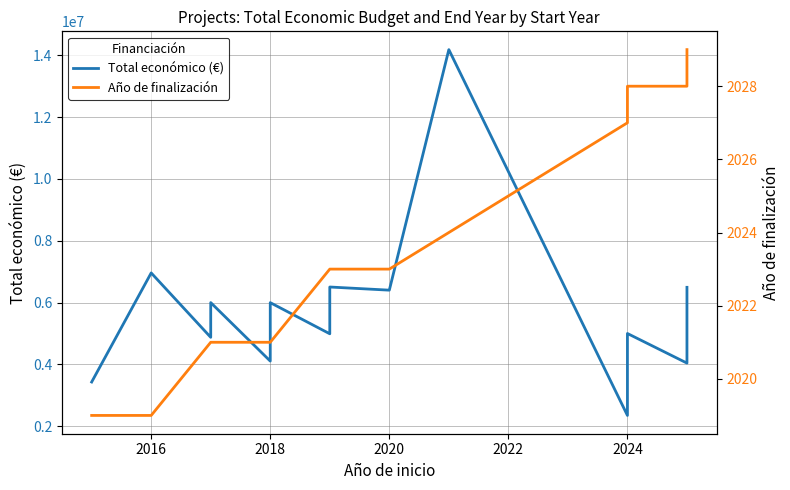

Reading left to right, transcribe all the data shown in this chart.

Total económico (€): 3429908	6960293	4875616	5999934	4107005	5998373	4990128	6504312	6402164	14186402	2348280	4876764	4999991	4041810	6494227
Año de finalización: 2019	2019	2021	2021	2021	2021	2023	2023	2023	2024	2027	2027	2028	2028	2029